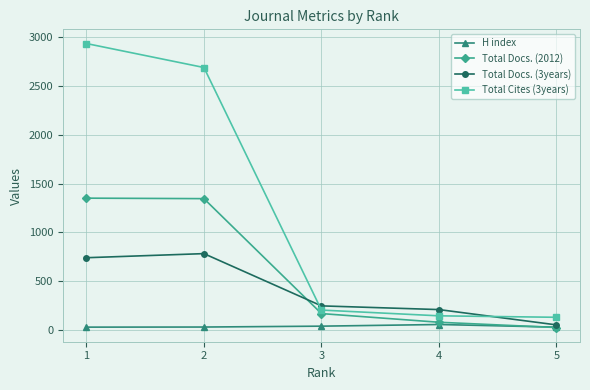

Is it true that Total Docs. (2012) equals 1351 at 1?

True